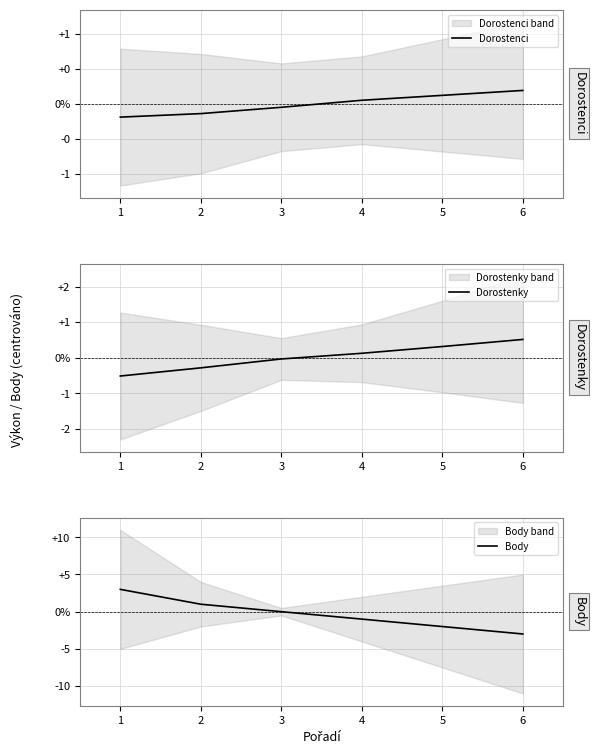

Count the Body values in the range -2 to 1.

4